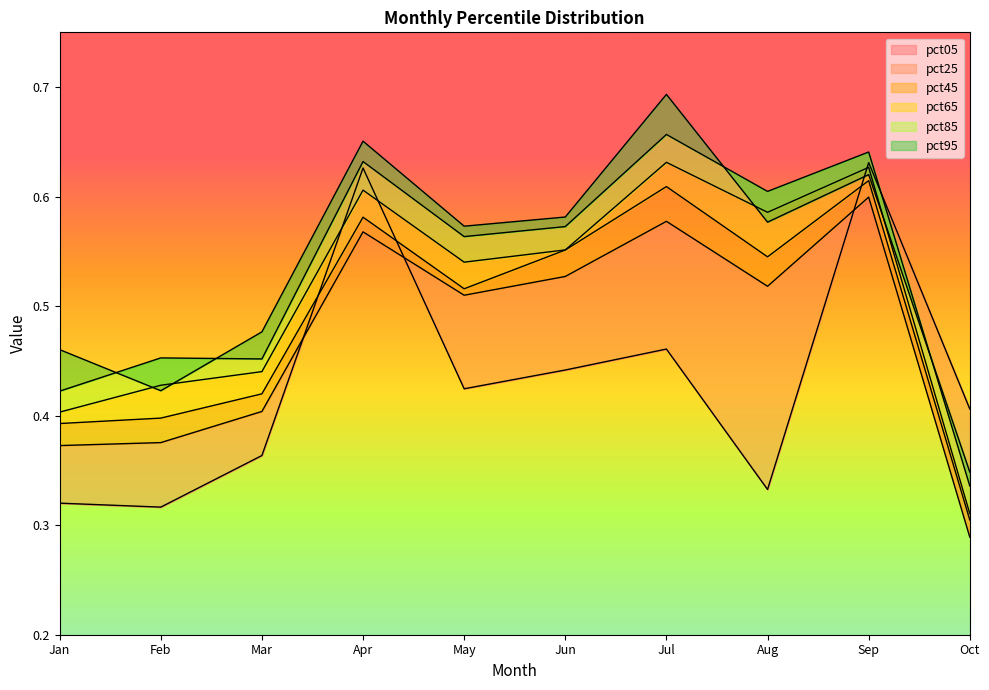

What is the sum of the pct25 values at Oct and Aug?

0.8